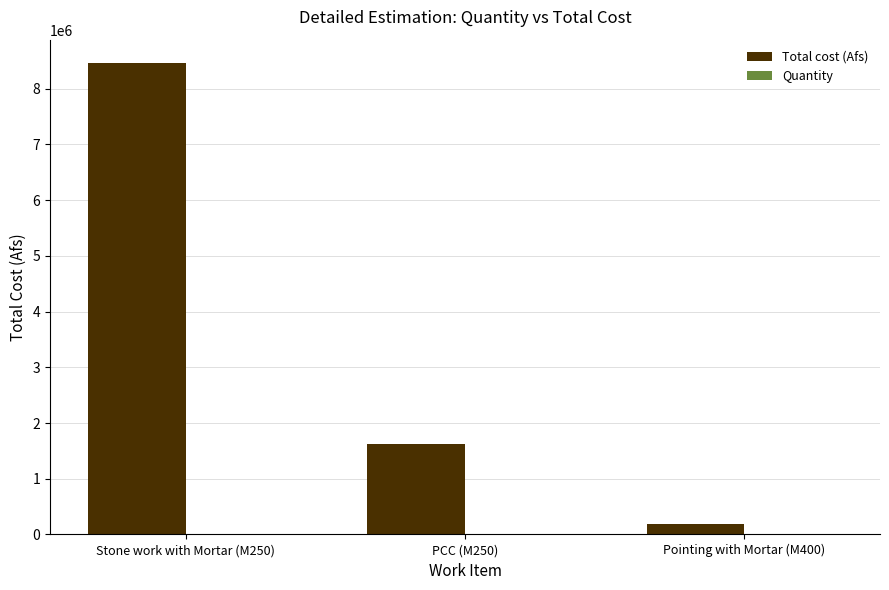

Which series has the largest total across all categories?

Total cost (Afs)